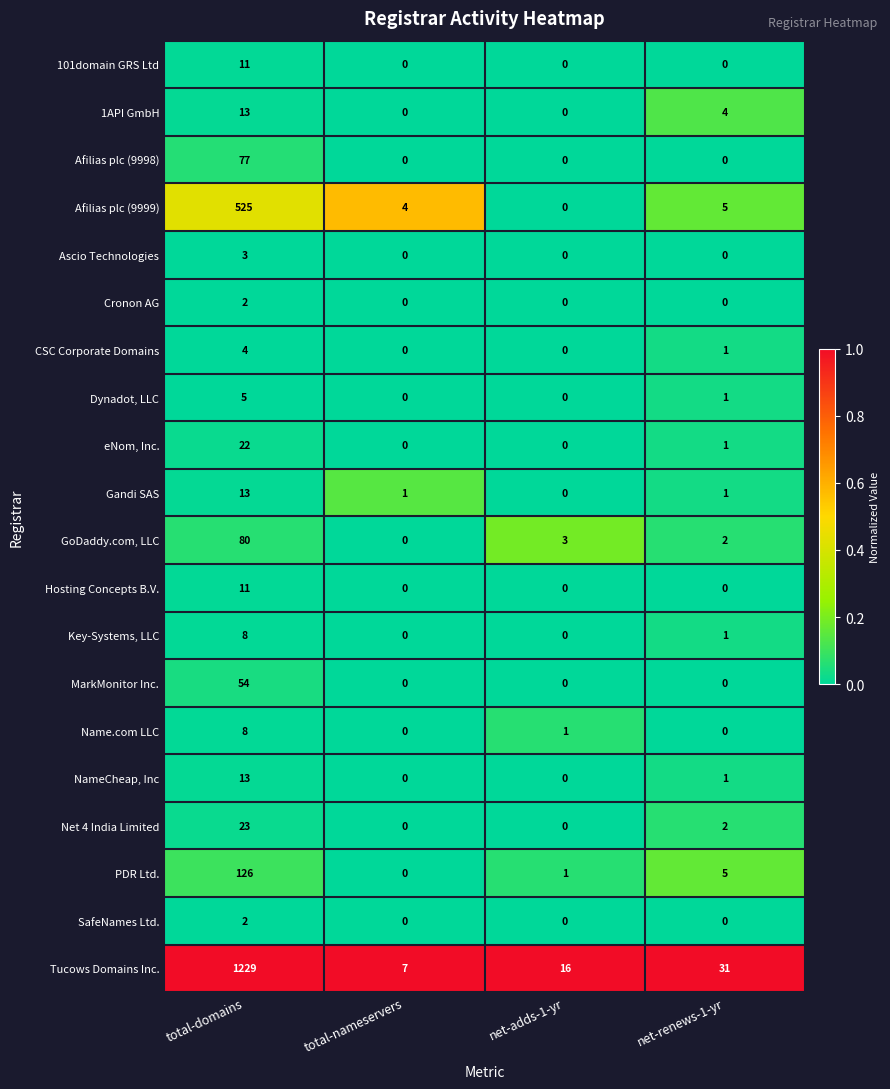

The value of Key-Systems, LLC at net-adds-1-yr is -4. True or false?

False